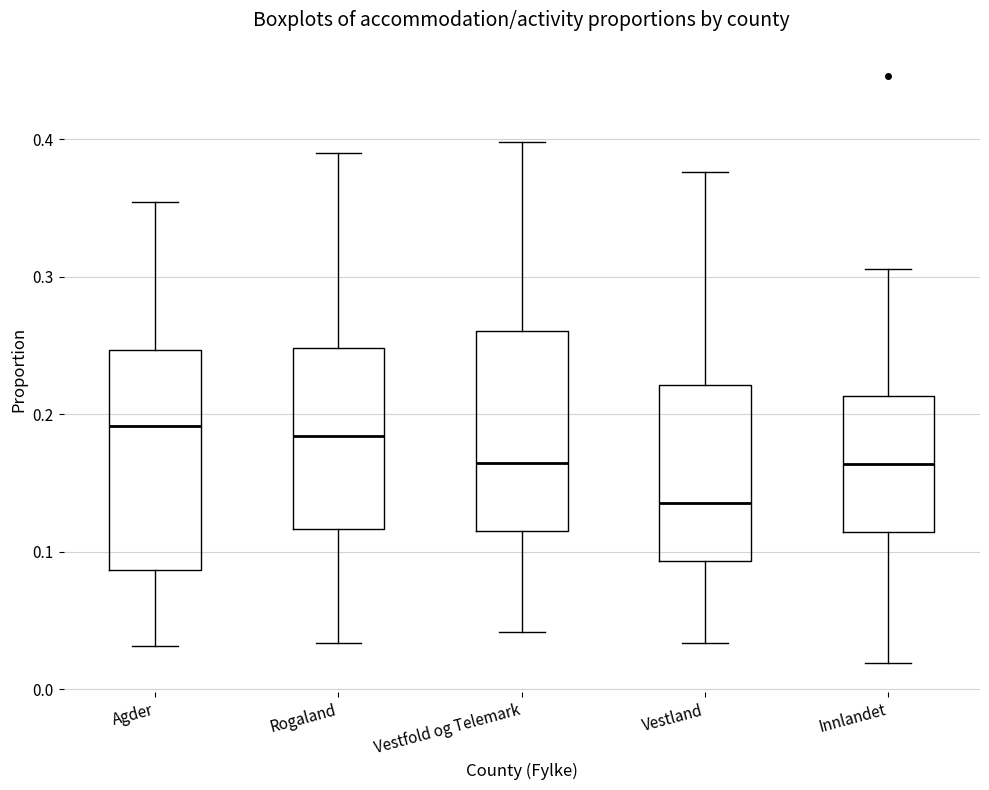

Where does the lower whisker of the box for Innlandet end on the y-axis? The values are not printed on the chart, so give them approximately, as read against the axis.

0.02